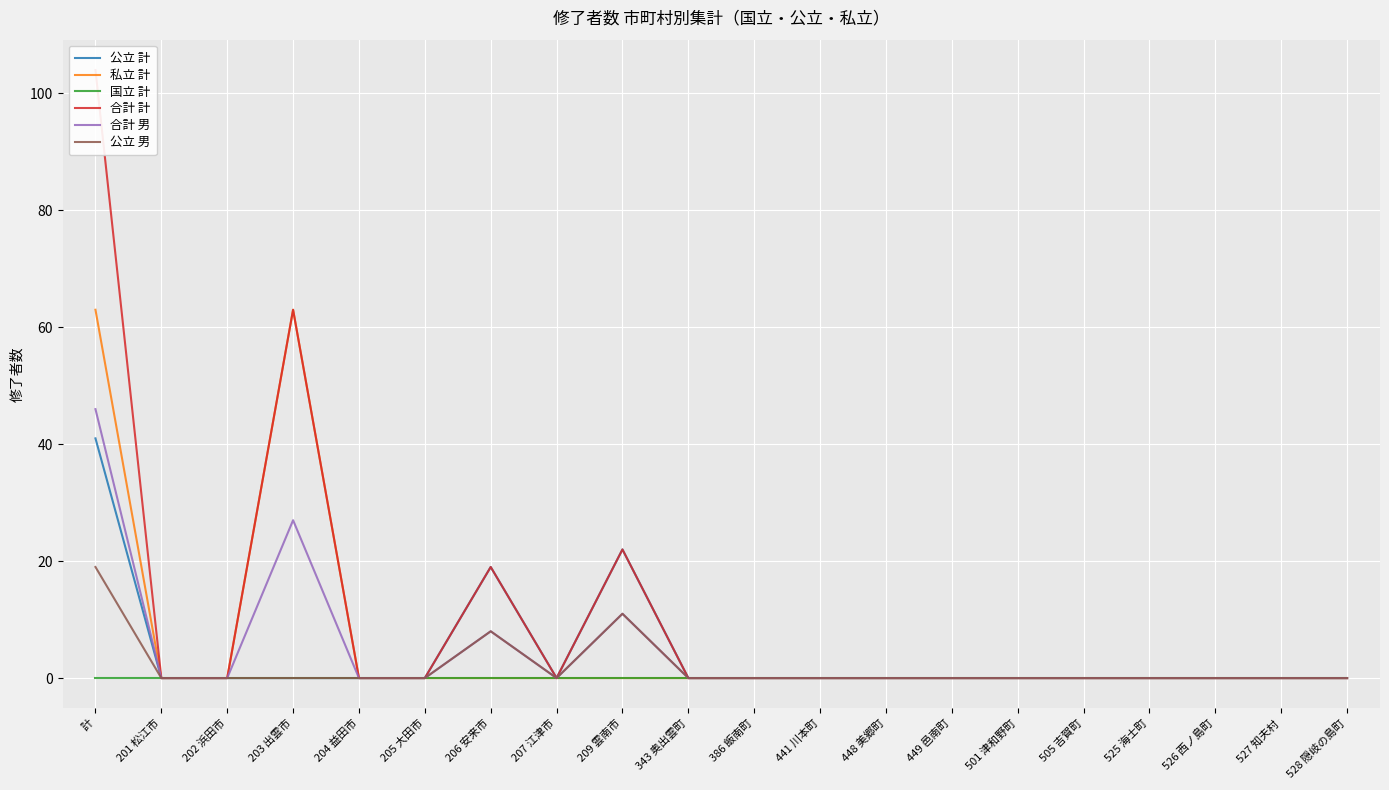

True or false: 合計 計 and 合計 男 cross at least once.

False